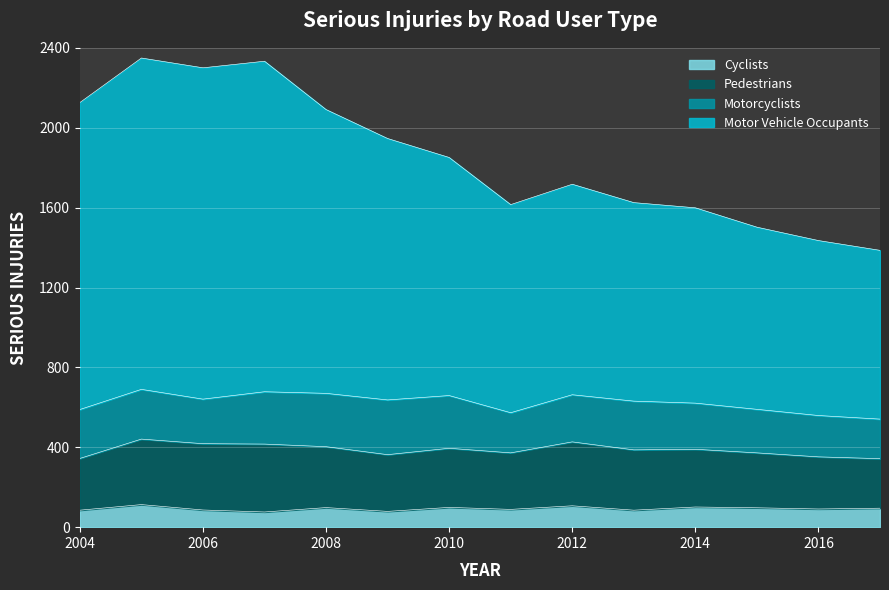

At which category is the sum across all series the highest?

2005